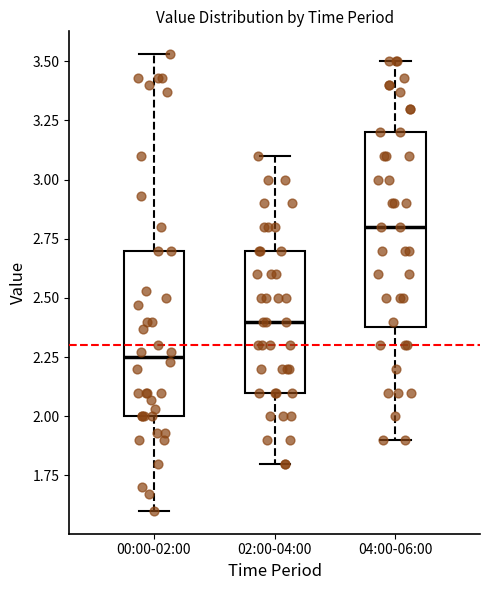

Reading left to right, transcribe this box plot: for each box, give where its median line is, the range the box spans, and where its two whiskers end, as read against the y-axis. The values are not printed on the chart, so give them approximately, as read against the axis.

00:00-02:00: median 2.25, box 2.00 to 2.70, whiskers 1.60 to 3.55
02:00-04:00: median 2.40, box 2.10 to 2.70, whiskers 1.80 to 3.10
04:00-06:00: median 2.80, box 2.40 to 3.20, whiskers 1.90 to 3.50